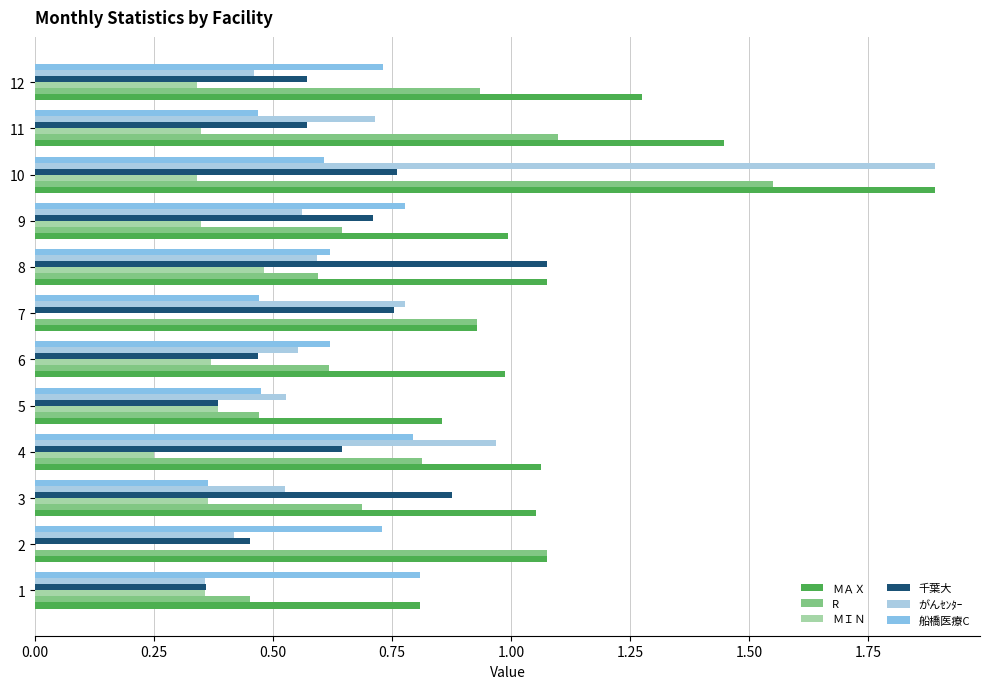

How many categories are shown in the chart?

12